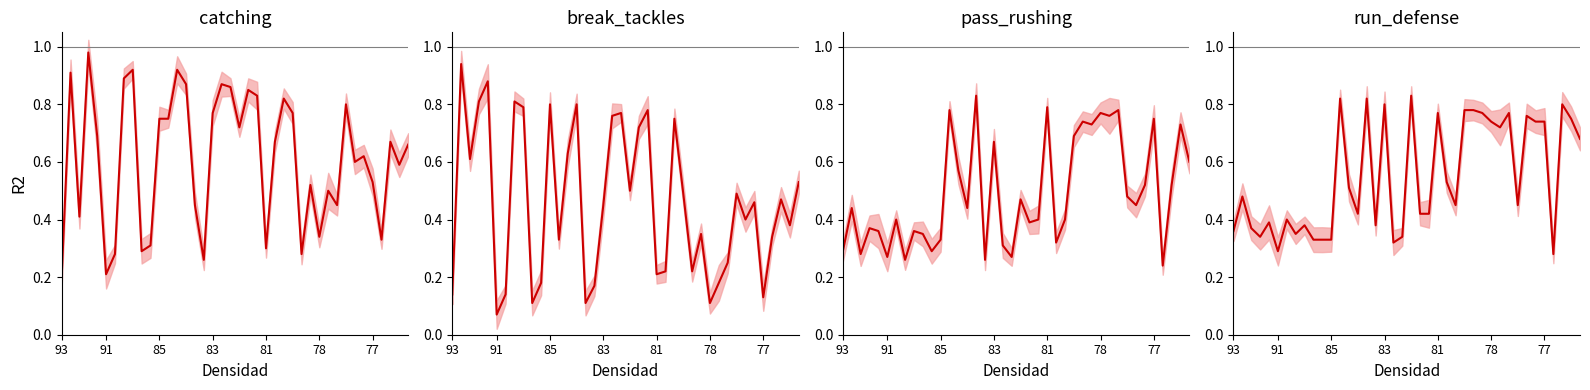

How many lines are shown in the chart?

4